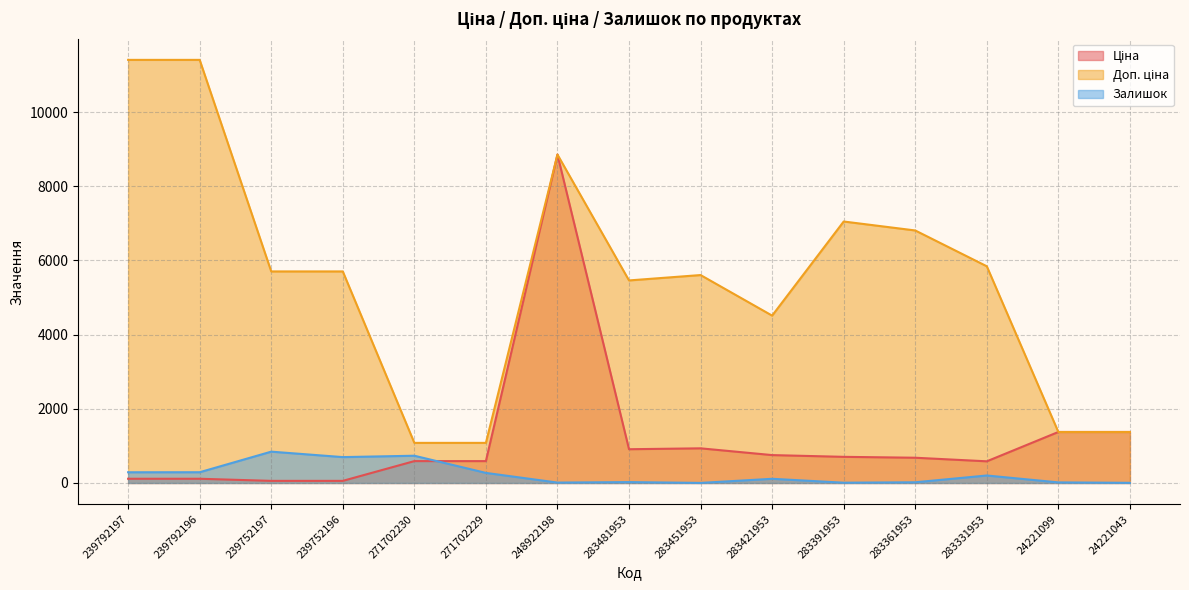

Where is the first local maximum for Ціна?

248922198